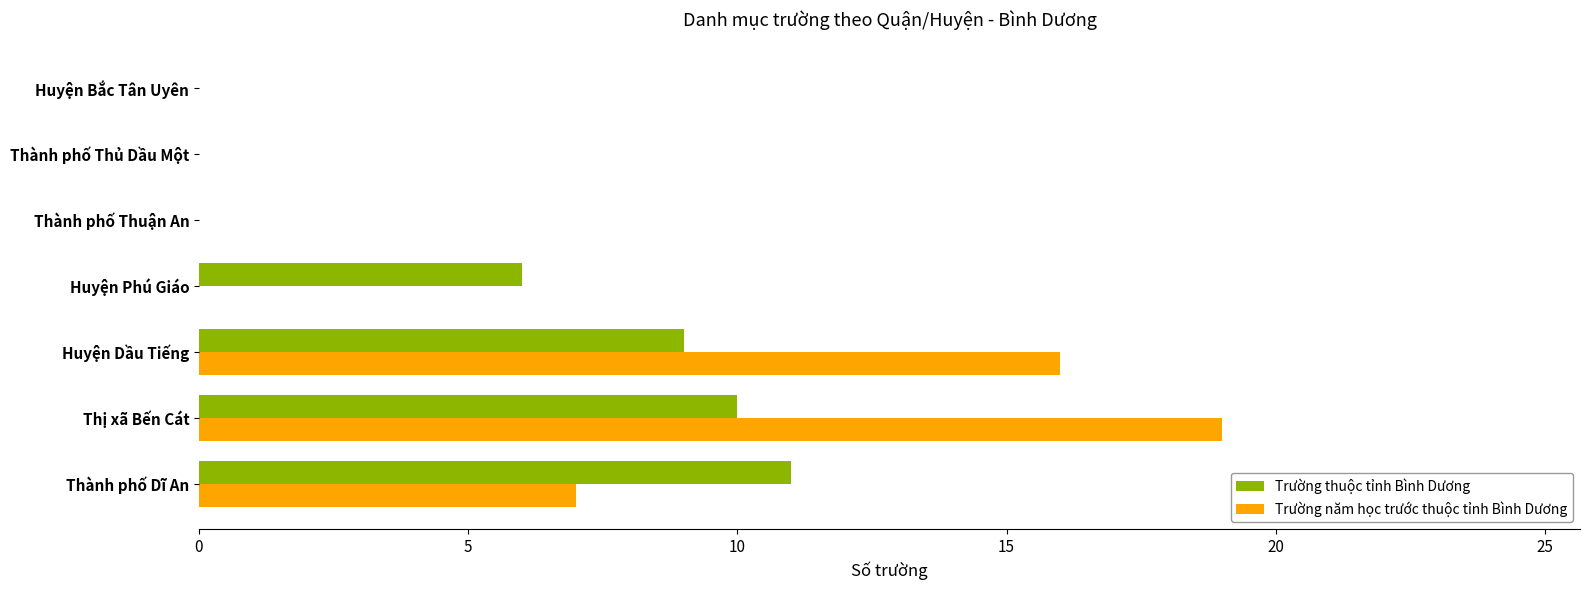

What is the total value across all series at Huyện Phú Giáo?

6